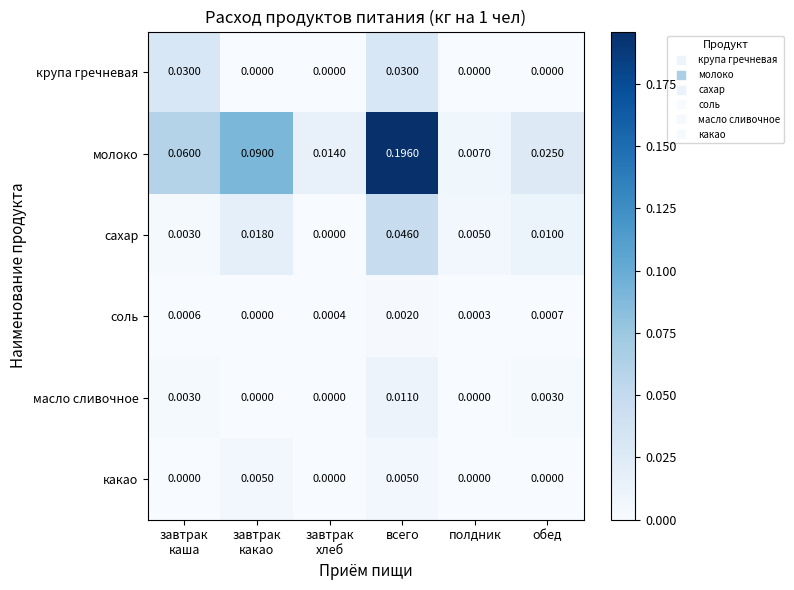

Which series has the largest range (max minus min)?

молоко